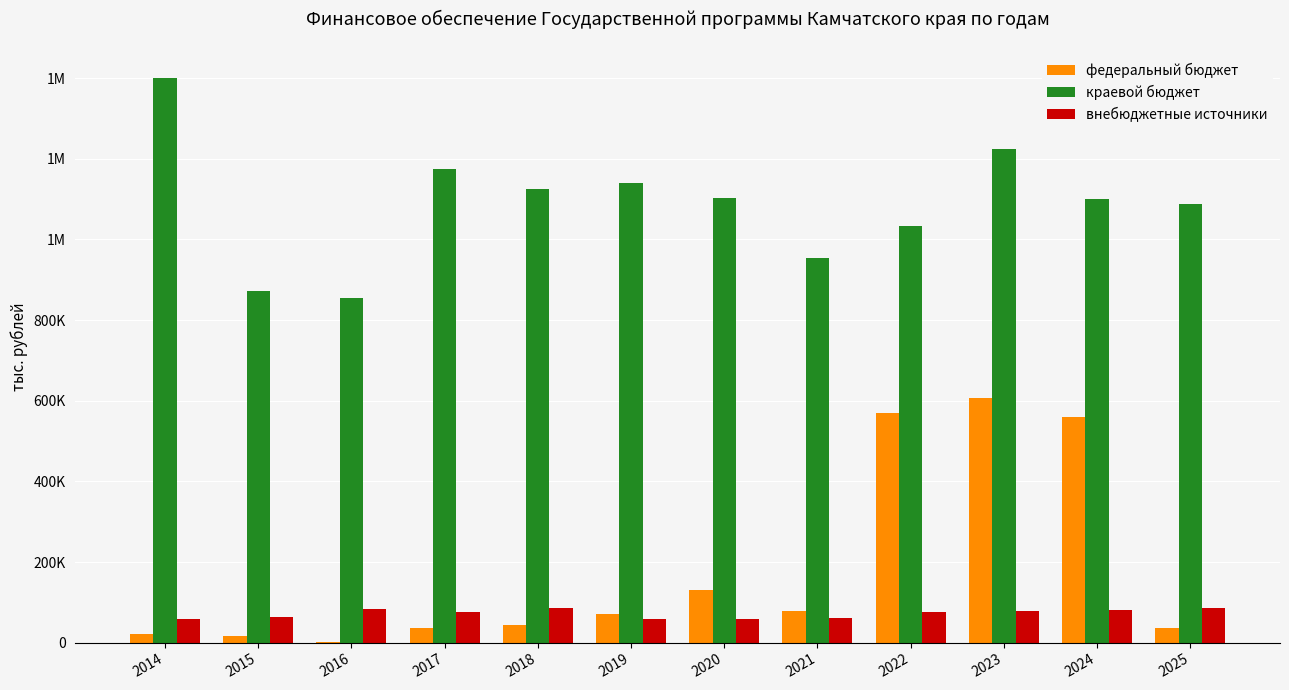

At how many categories does at least one series exceed 918834?

10